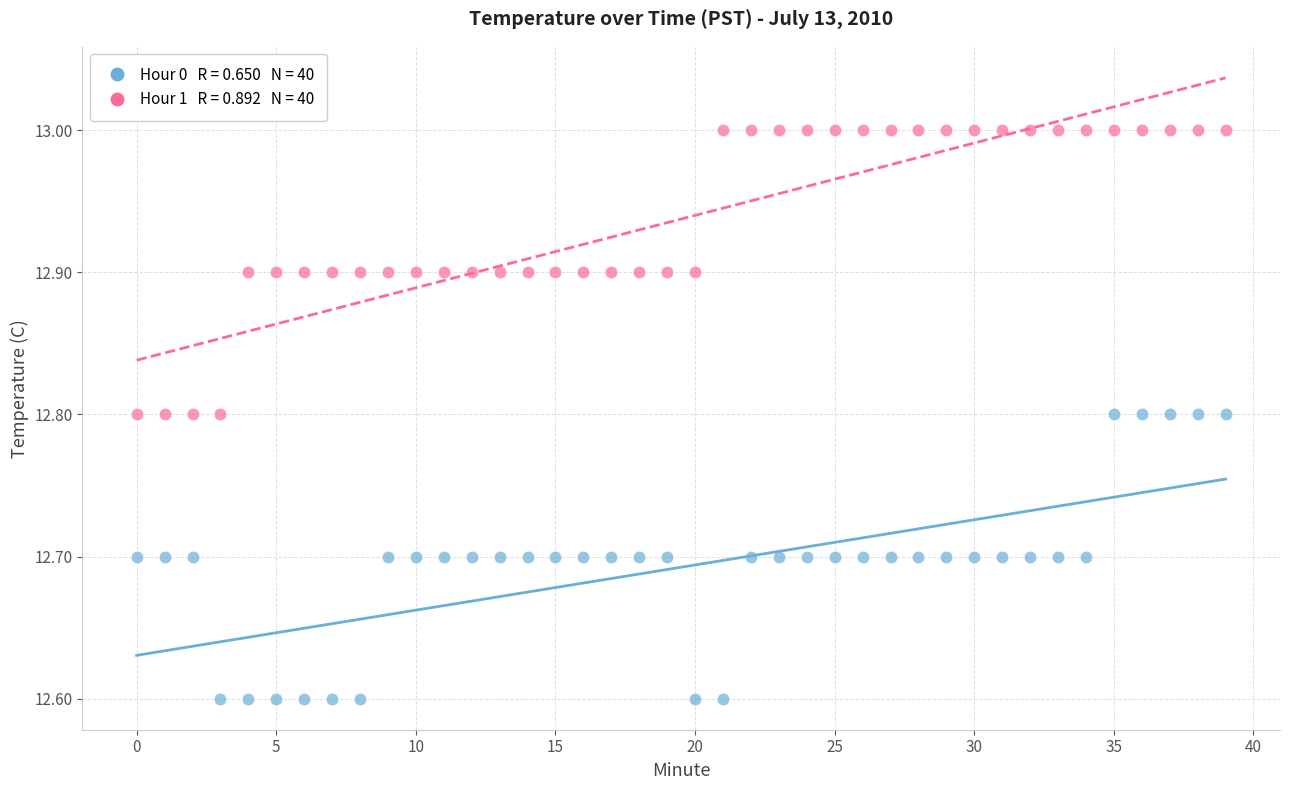

Across all data points, what is the range of Y values (max minus min)?

0.4